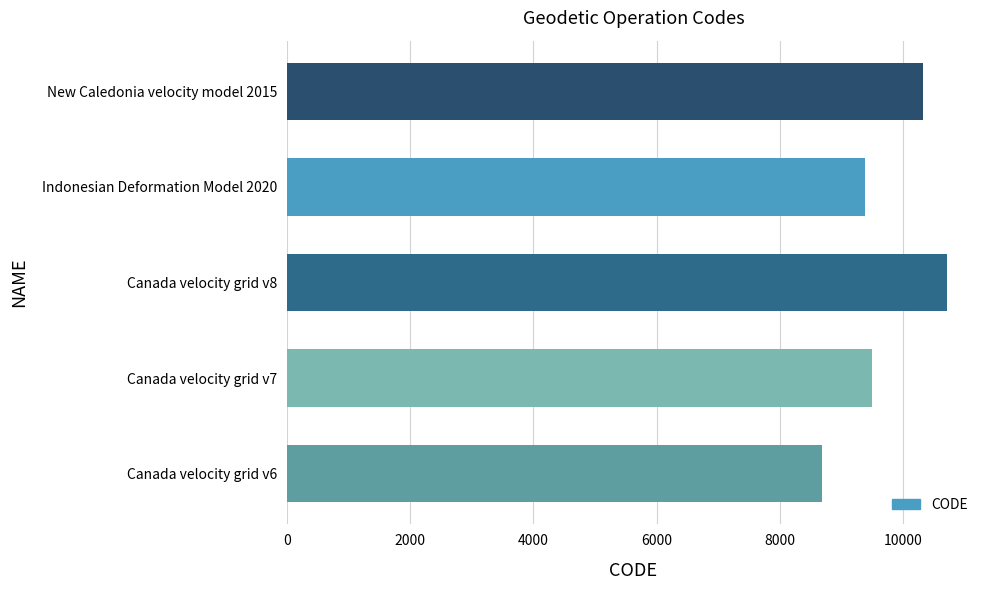

Which has a higher value, Canada velocity grid v8 or Canada velocity grid v7?

Canada velocity grid v8